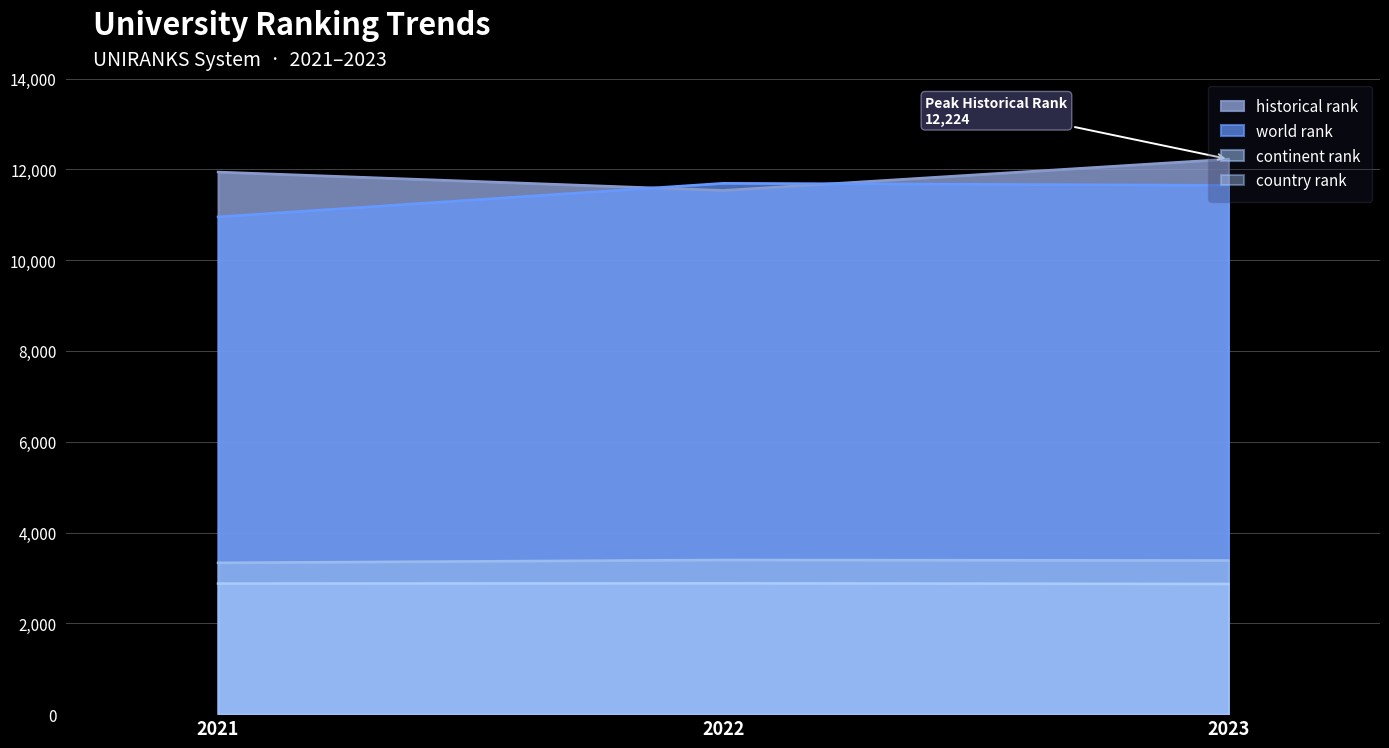

The continent rank series shows 3397.0 at 2022. True or false?

True